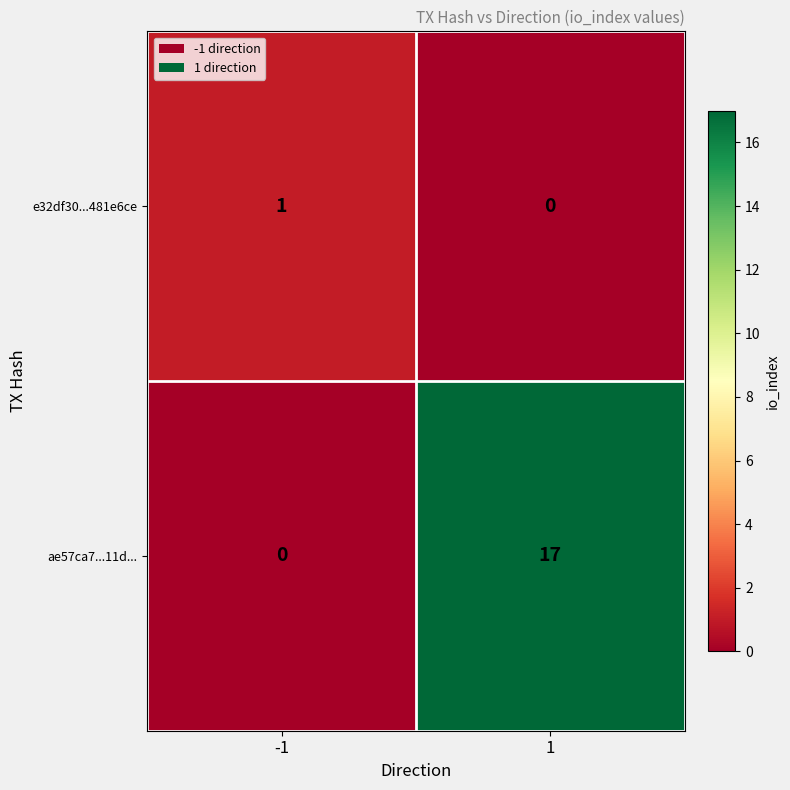

What is the approximate value of ae57ca7...11d... at 1, to the nearest 5?

15